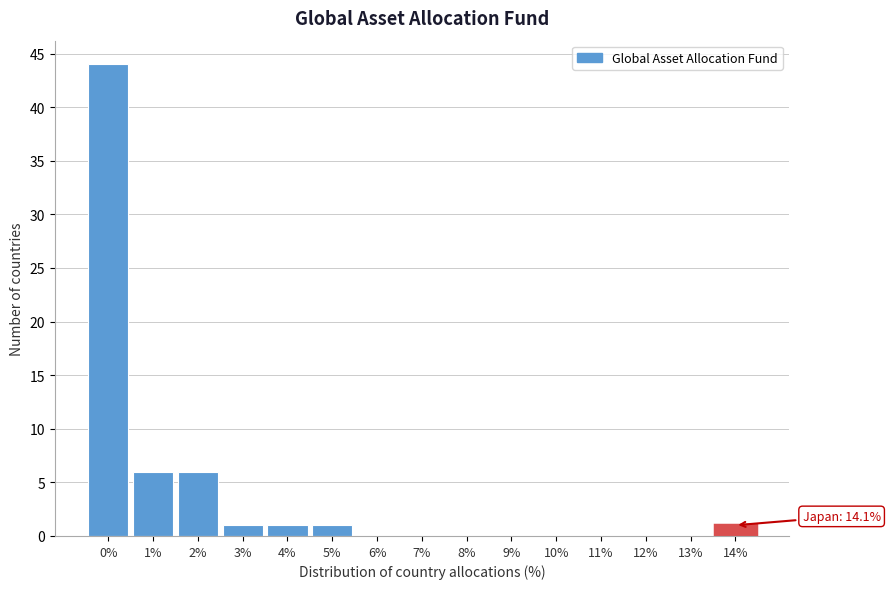

Reading right to left, extract all data points from this chart.

14%=1	13%=0	12%=0	11%=0	10%=0	9%=0	8%=0	7%=0	6%=0	5%=1	4%=1	3%=1	2%=6	1%=6	0%=44